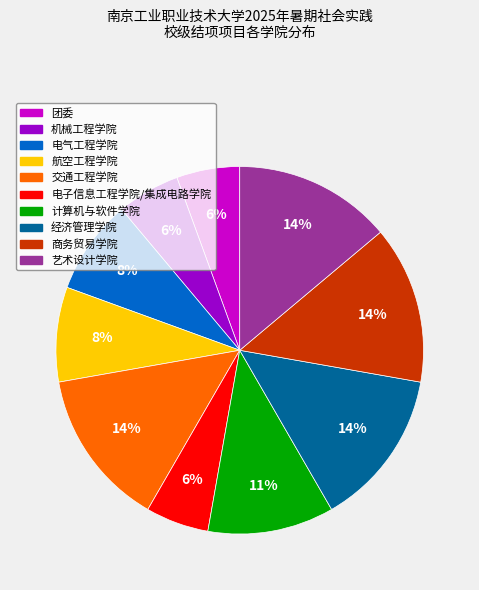

The 艺术设计学院 slice represents 14% of the pie. True or false?

True